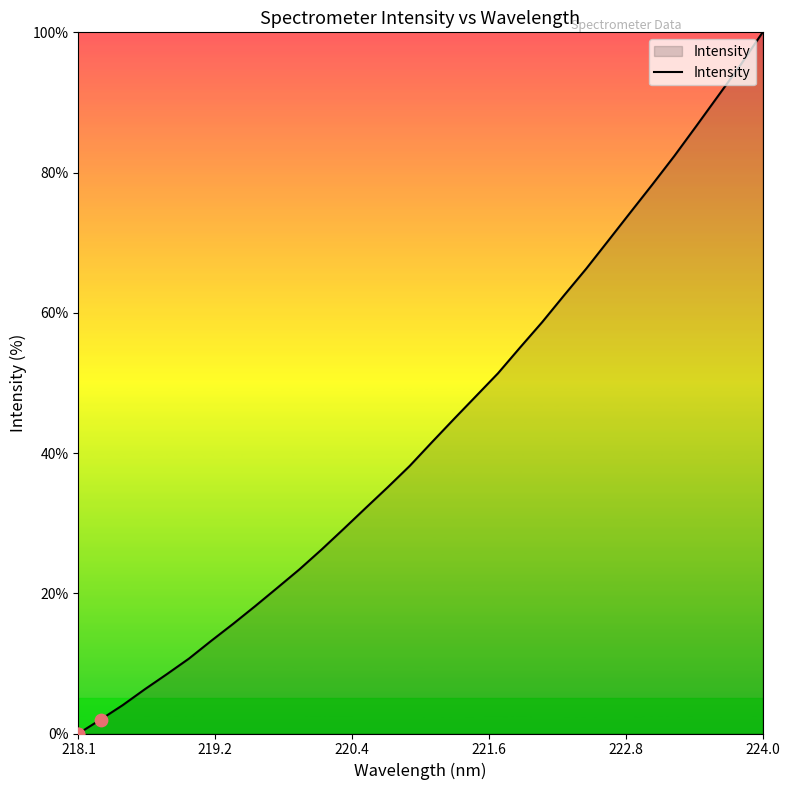

What is the greatest value displayed?

100.0